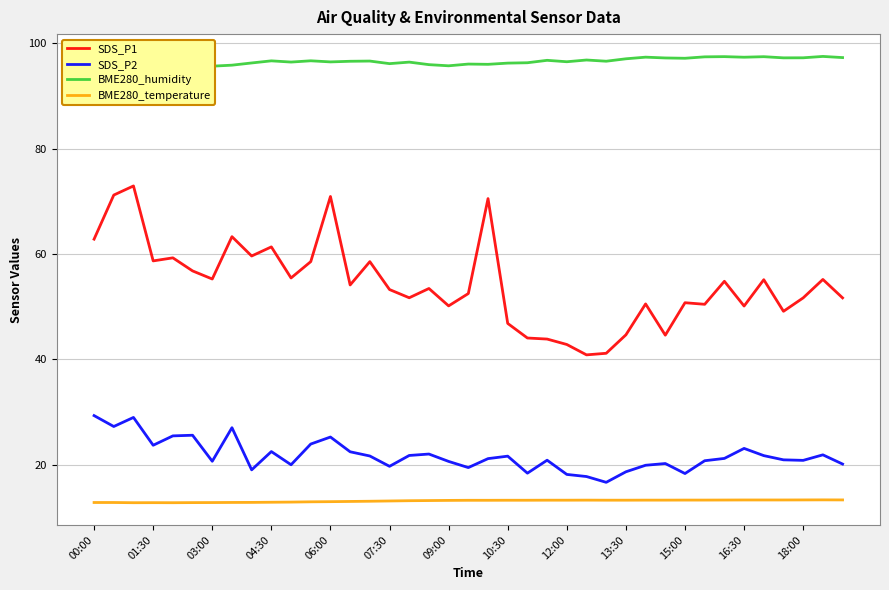

Is it true that SDS_P1 equals 30.2 at 03:00?

False